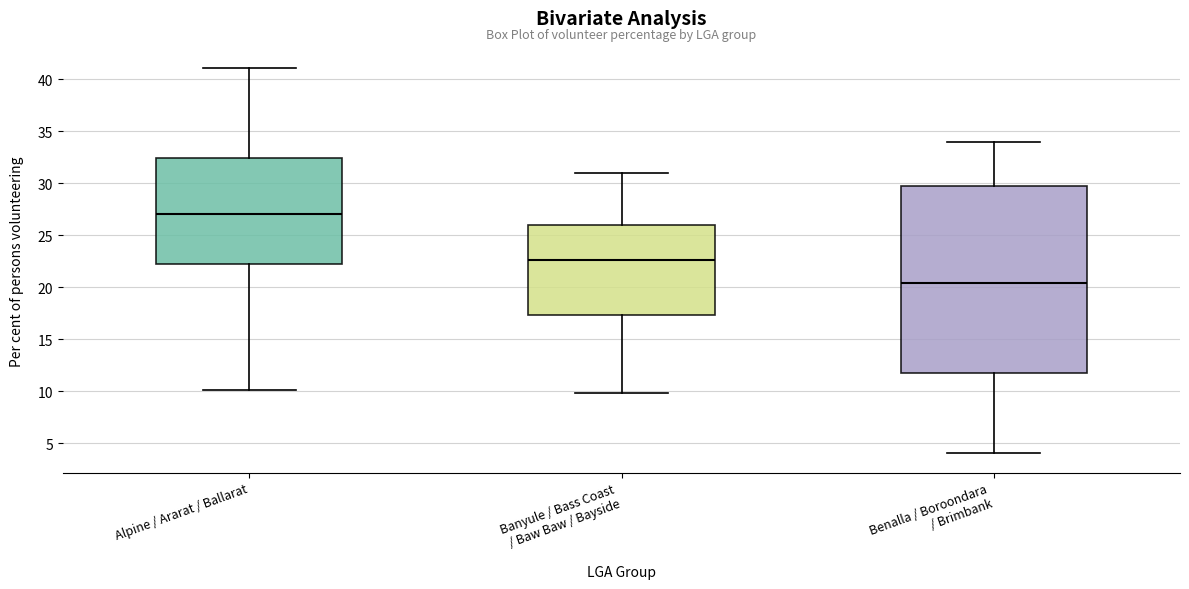

Reading left to right, read every box against the y-axis: the position of its median line, the range the box covers, and the ends of its whiskers. The values are not printed on the chart, so give them approximately, as read against the axis.

Alpine / Ararat / Ballarat: median 27.0, box 22.5 to 32.5, whiskers 10.0 to 41.0
Banyule / Bass Coast / Baw Baw / Bayside: median 22.5, box 17.5 to 26.0, whiskers 10.0 to 31.0
Benalla / Boroondara / Brimbank: median 20.5, box 12.0 to 29.5, whiskers 4.0 to 34.0